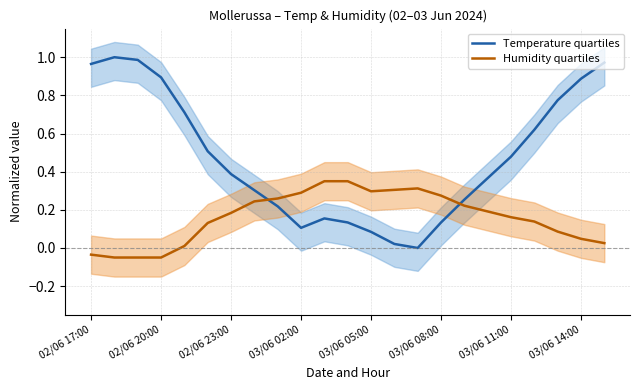

At which category is the sum across all series the highest?

22